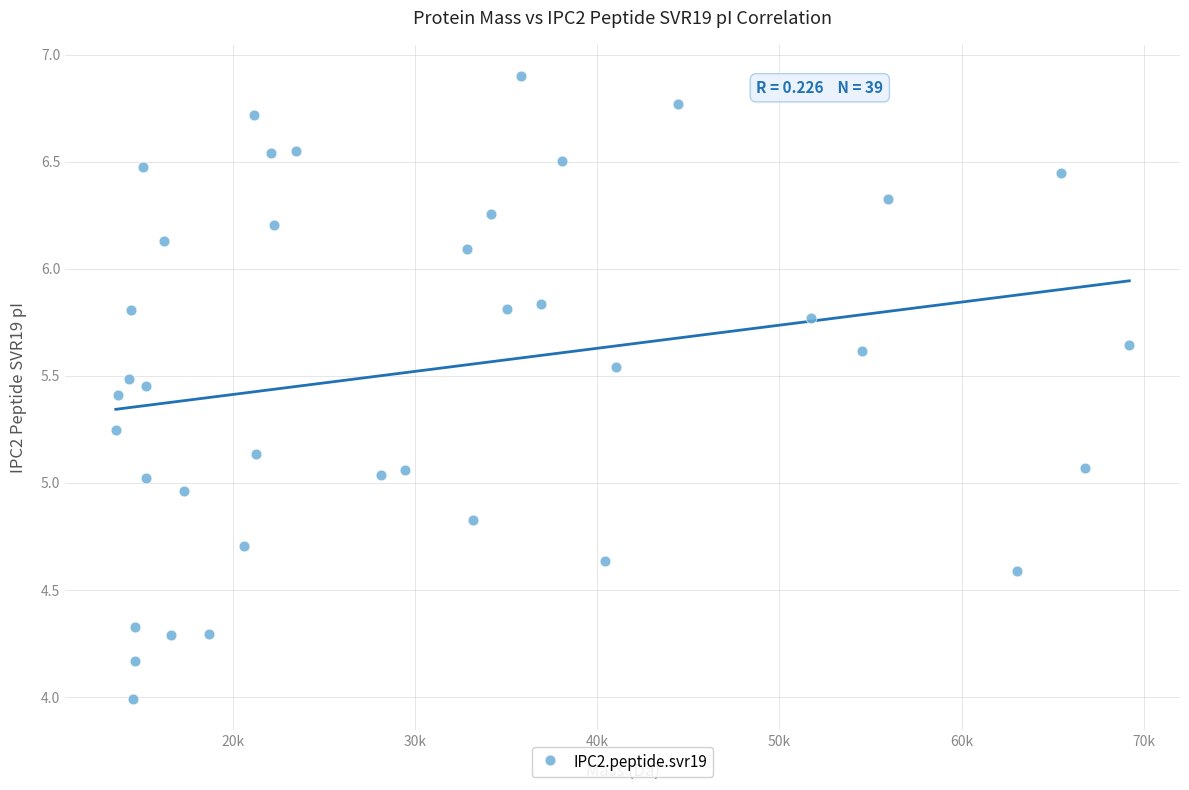

What is the range of X values (max minus min)?

55626.0